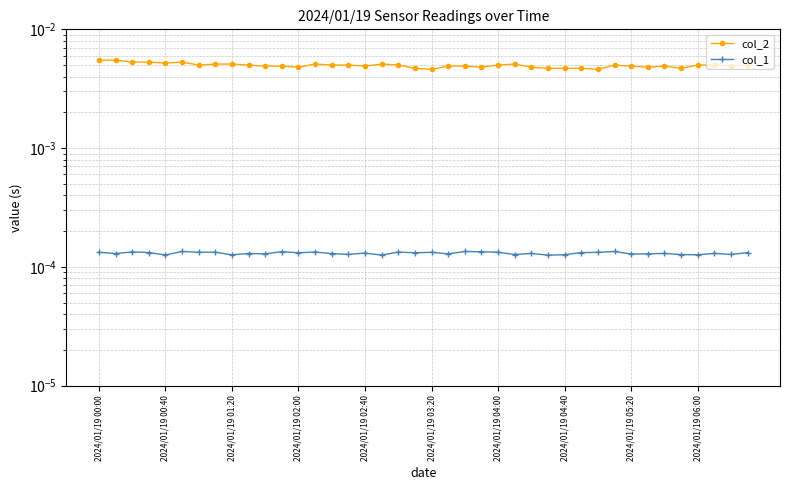

Does the chart display data point markers on the line(s)?

Yes